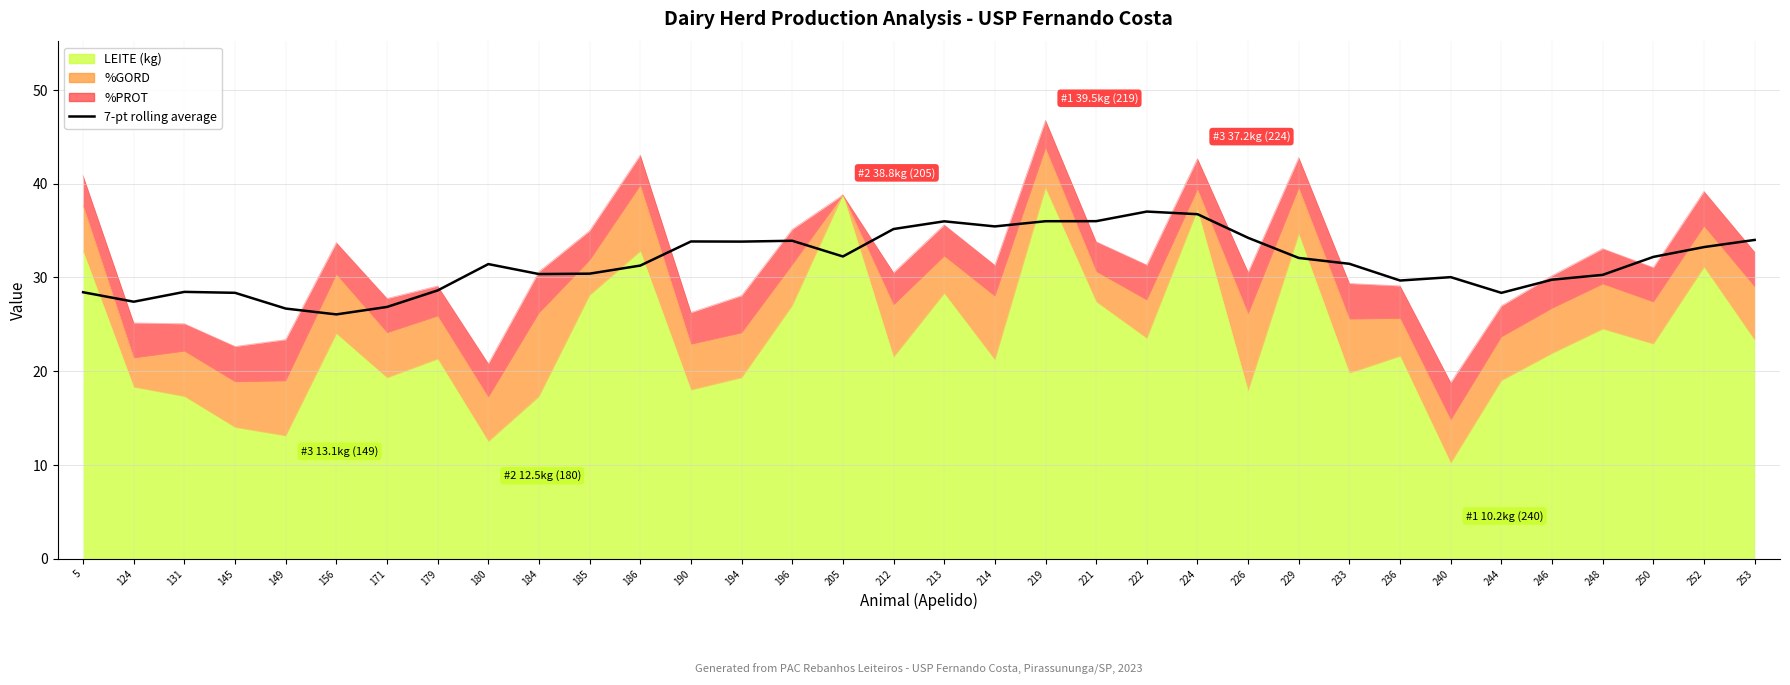

The value at 244 is 15.5. True or false?

False